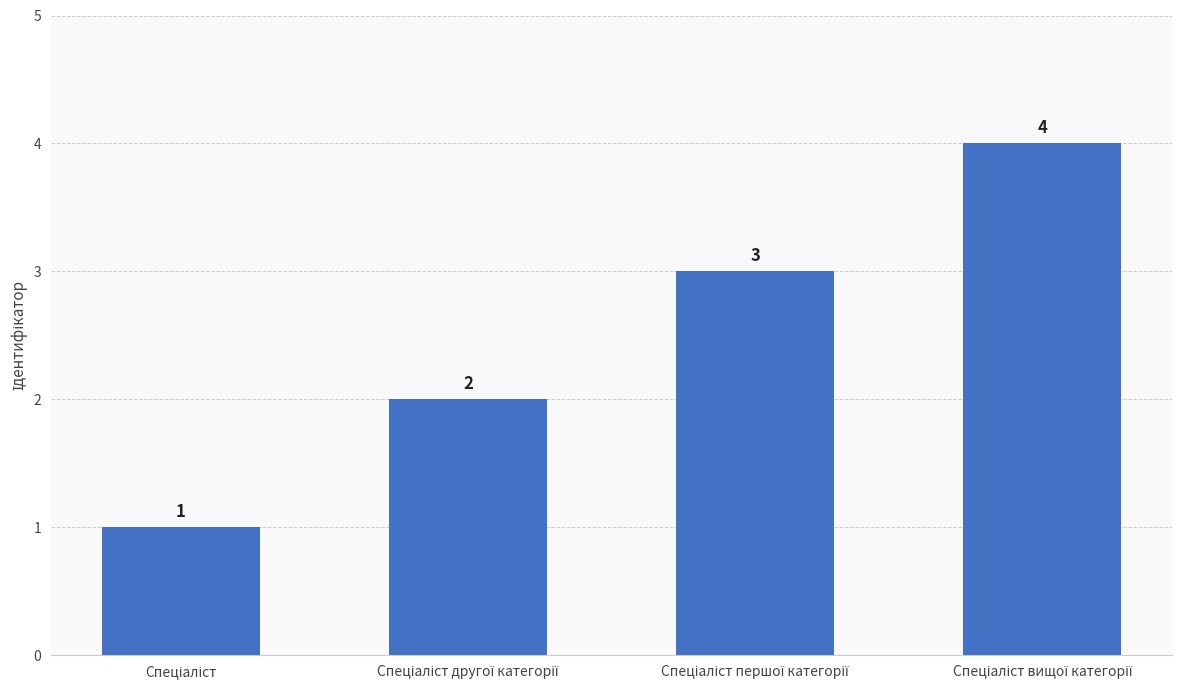

What is the maximum value shown in the chart?

4